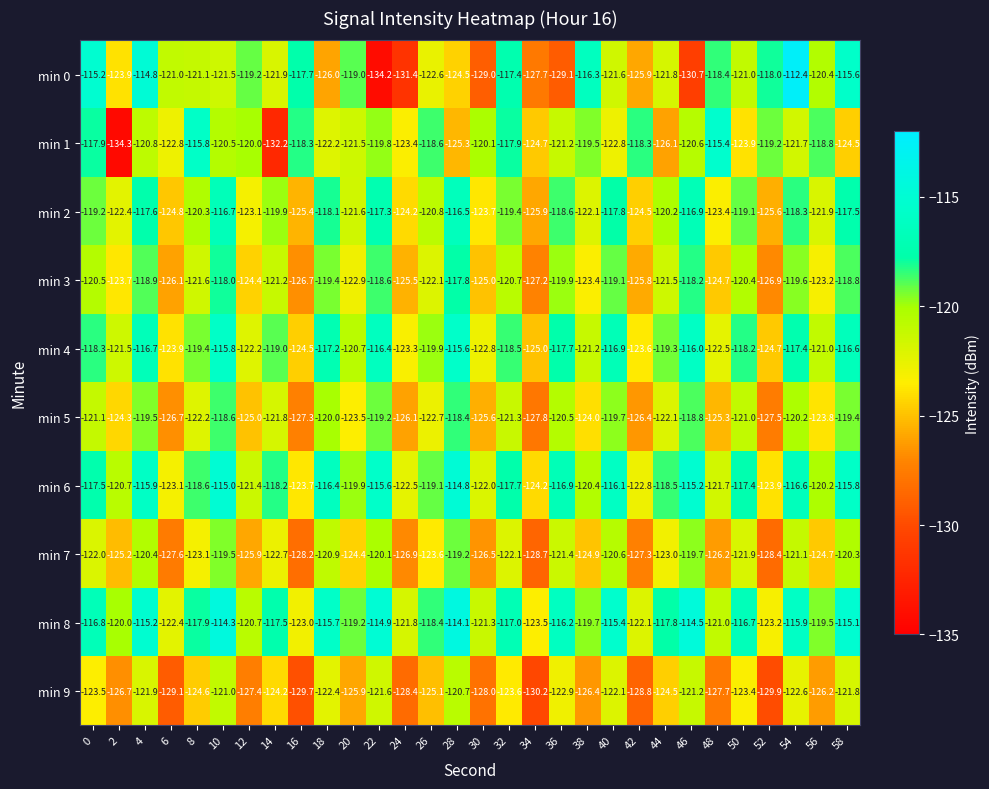

The value of min 3 at 44 is -34.3. True or false?

False